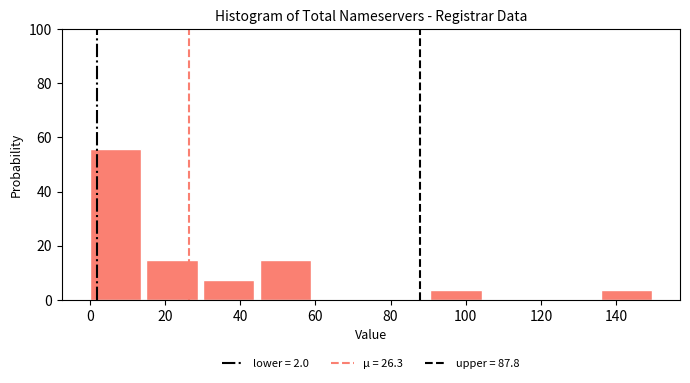

Reading left to right, list every bar in this chart as the range it spans on the x-axis followed by its height. Neither the bar edges nor the heights are printed on the chart, so give them approximately, as read against the axes.

0 to 16: 56
16 to 30: 14
30 to 46: 8
46 to 60: 14
60 to 76: 0
76 to 90: 0
90 to 106: 4
106 to 120: 0
120 to 136: 0
136 to 152: 4